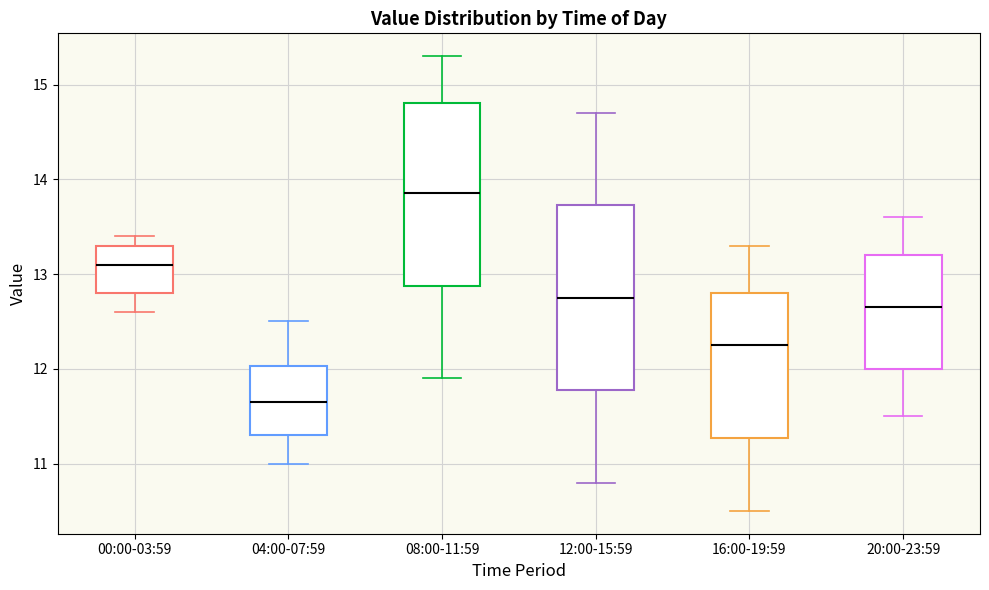

Reading left to right, transcribe this box plot: for each box, give where its median line is, the range the box spans, and where its two whiskers end, as read against the y-axis. The values are not printed on the chart, so give them approximately, as read against the axis.

00:00-03:59: median 13.1, box 12.8 to 13.3, whiskers 12.6 to 13.4
04:00-07:59: median 11.7, box 11.3 to 12.0, whiskers 11.0 to 12.5
08:00-11:59: median 13.9, box 12.9 to 14.8, whiskers 11.9 to 15.3
12:00-15:59: median 12.8, box 11.8 to 13.7, whiskers 10.8 to 14.7
16:00-19:59: median 12.3, box 11.3 to 12.8, whiskers 10.5 to 13.3
20:00-23:59: median 12.7, box 12.0 to 13.2, whiskers 11.5 to 13.6